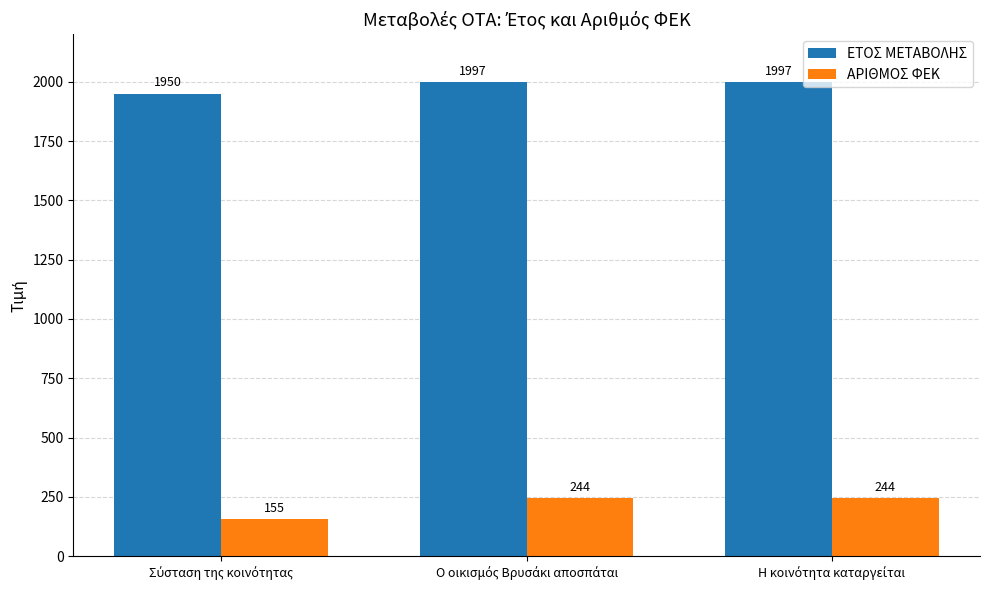

Which series has the widest spread of values?

ΑΡΙΘΜΟΣ ΦΕΚ